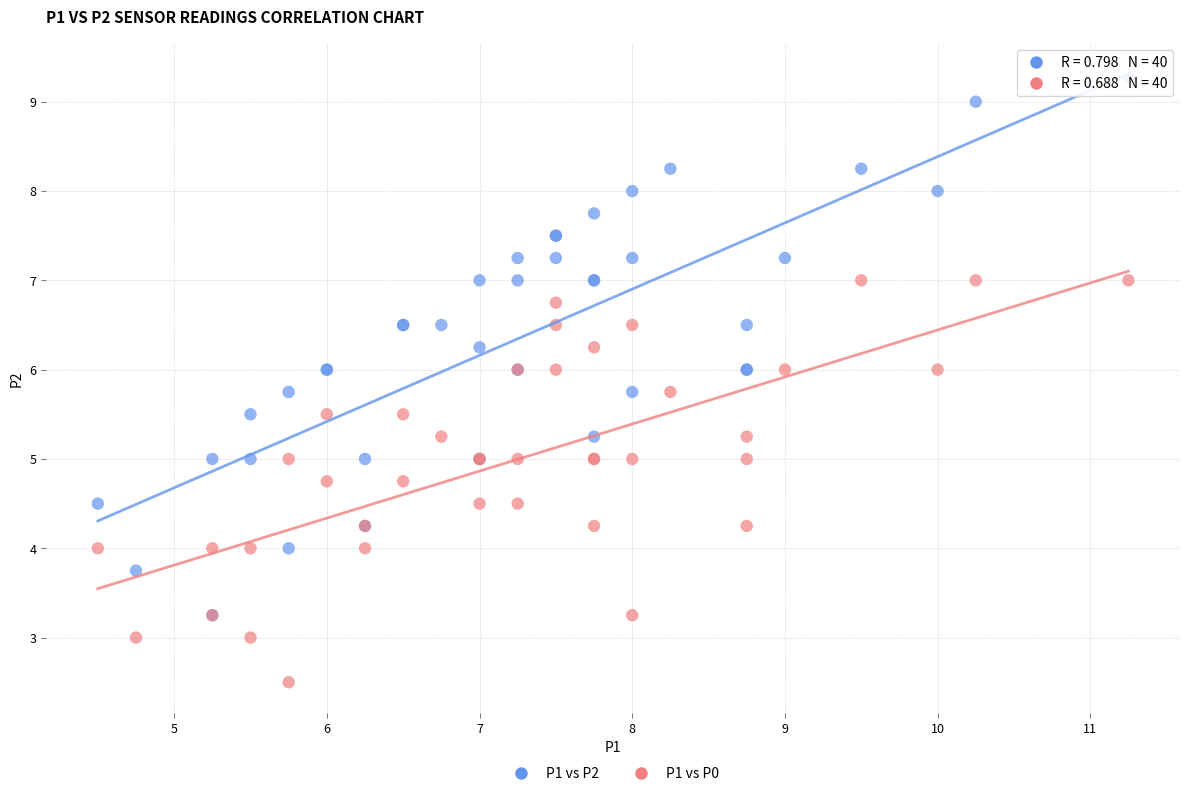

Which series contains the highest Y value?

P1 vs P2